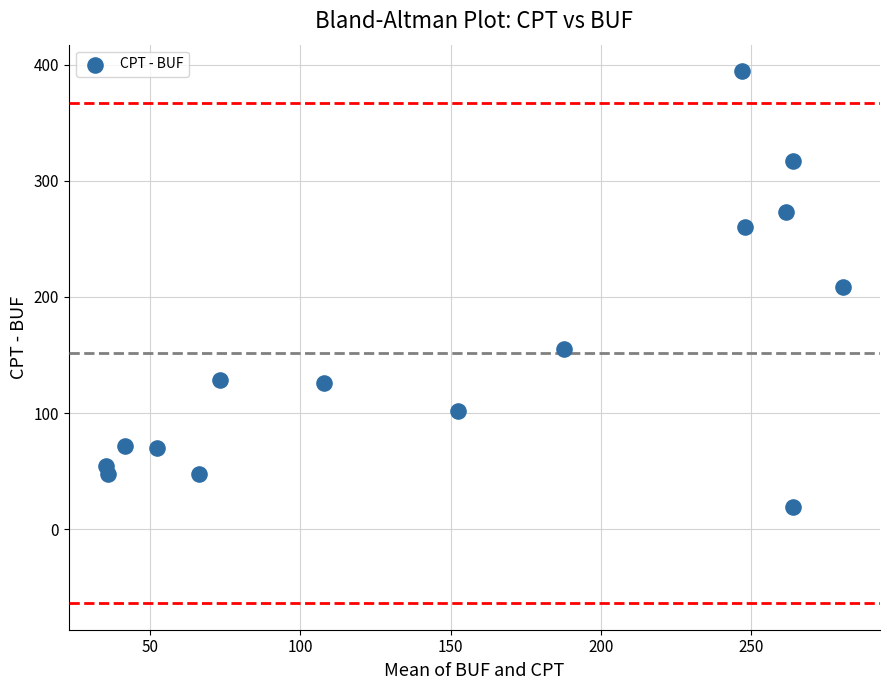

What is the range of X values (max minus min)?

245.5